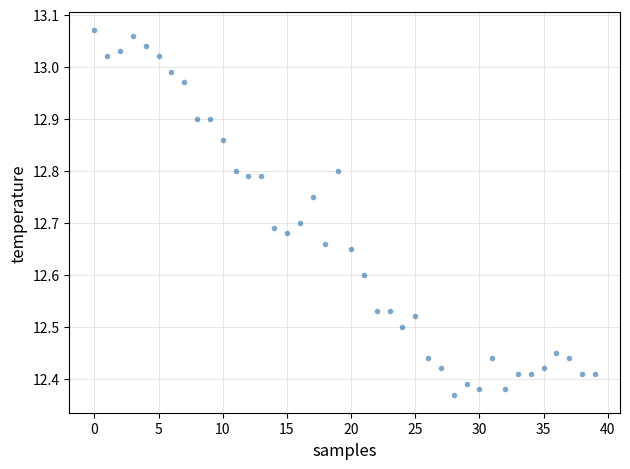

What is the range of Y values (max minus min)?

0.7